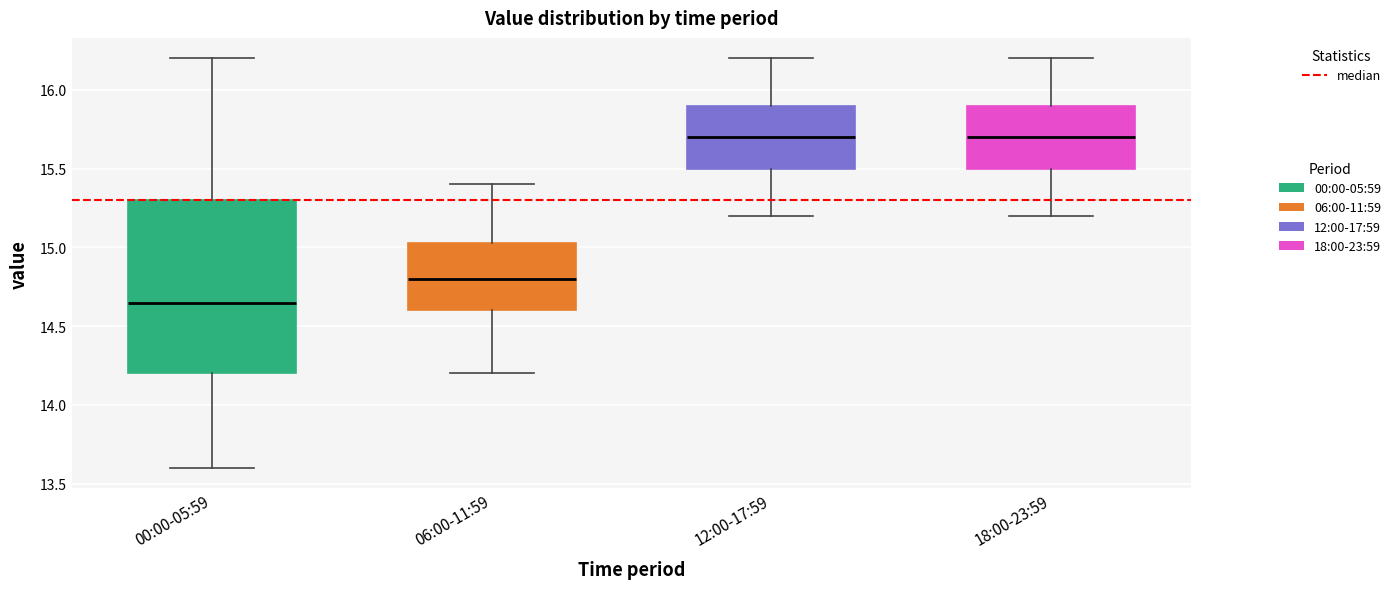

Where does the upper whisker of the box for 12:00-17:59 end on the y-axis? The values are not printed on the chart, so give them approximately, as read against the axis.

16.20